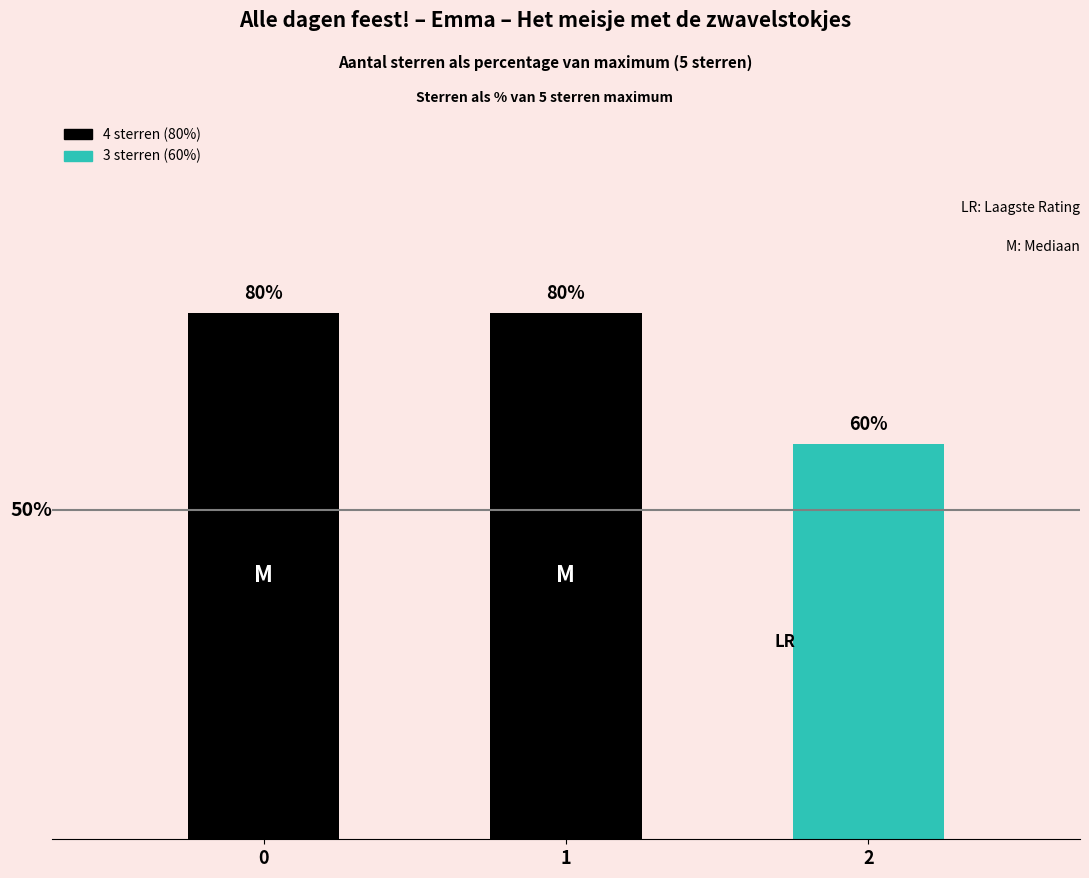

Does the chart contain any negative values?

No